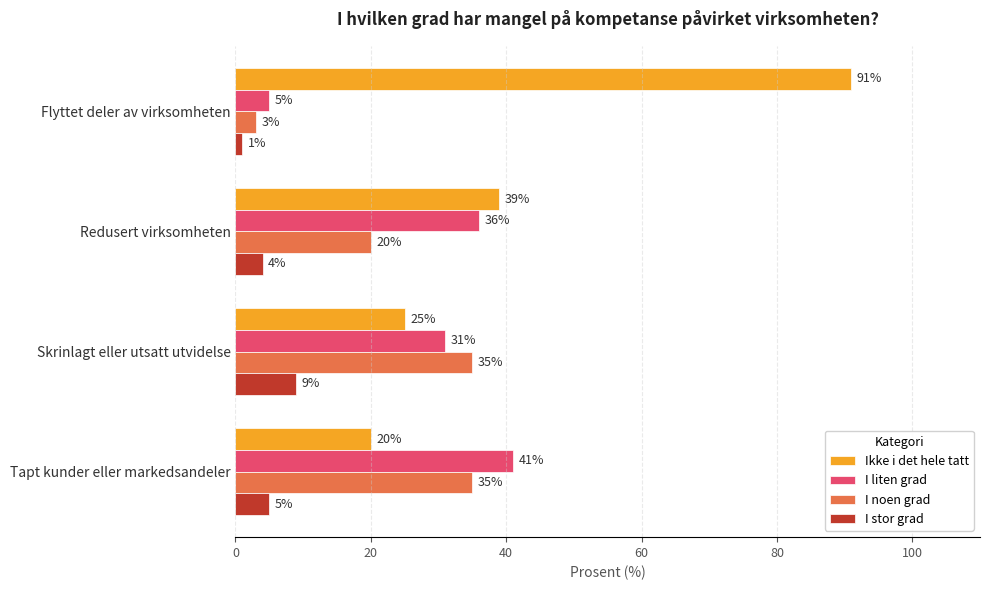

At which category is the sum across all series the highest?

Tapt kunder eller markedsandeler